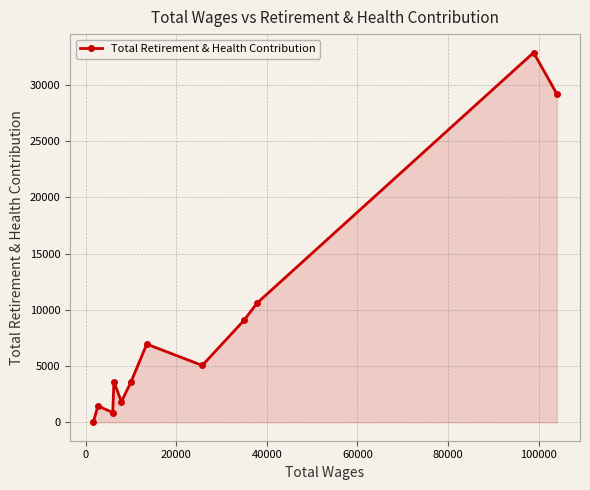

How many points are lower than both their immediate neighbors (excluding endpoints)?

3